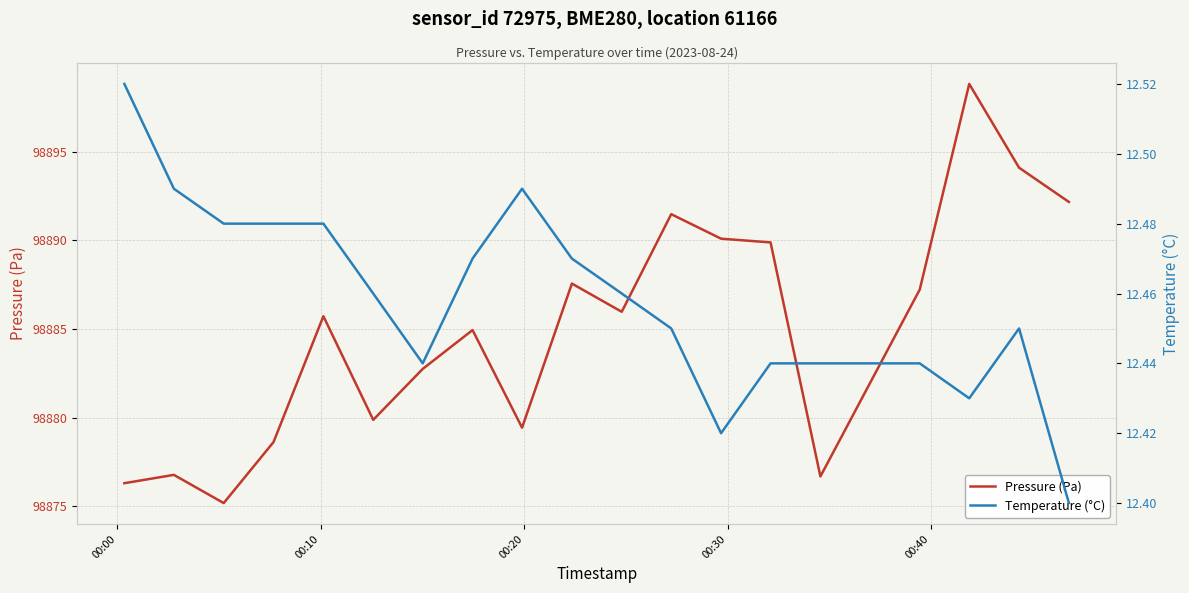

What is the average value of the Pressure (Pa) series?

98884.8